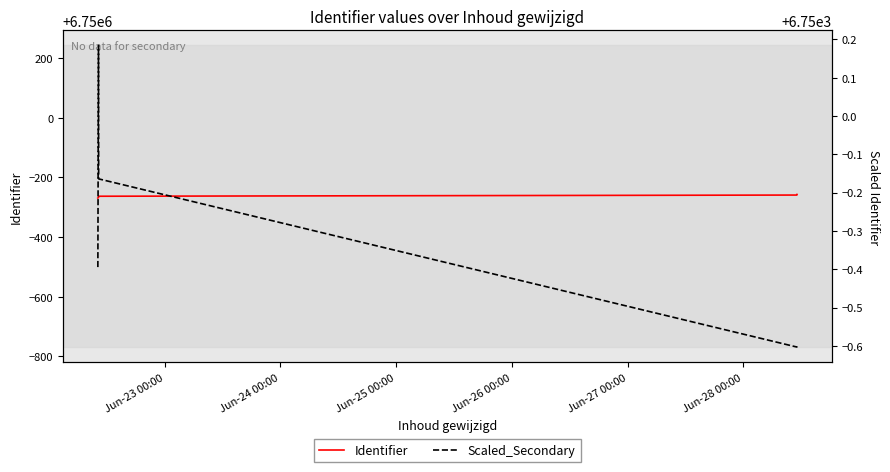

At which category is the sum across all series the highest?

Jun-28 00:00